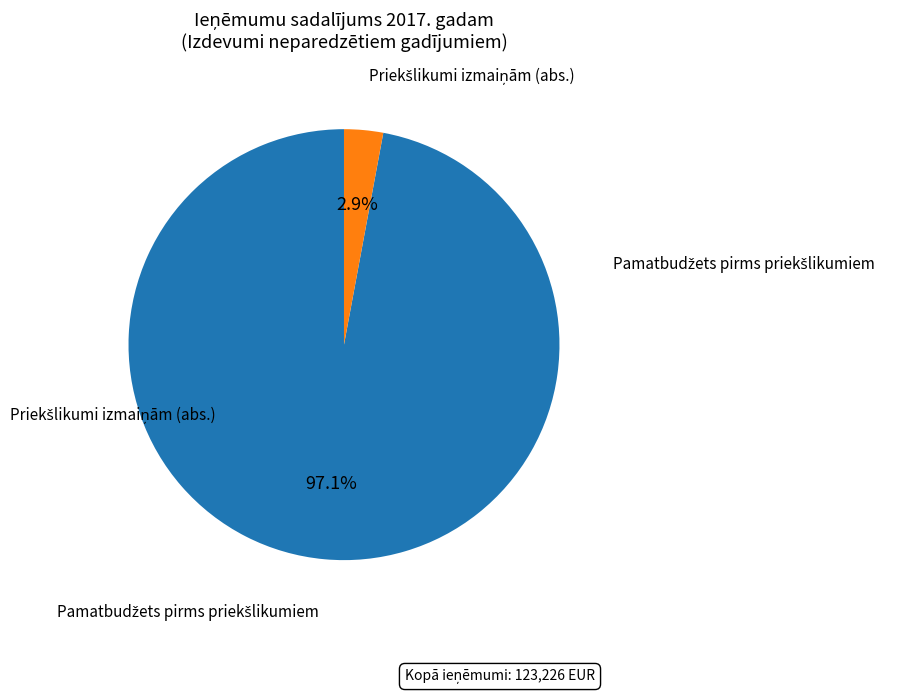

Does any single category account for the majority?

Yes